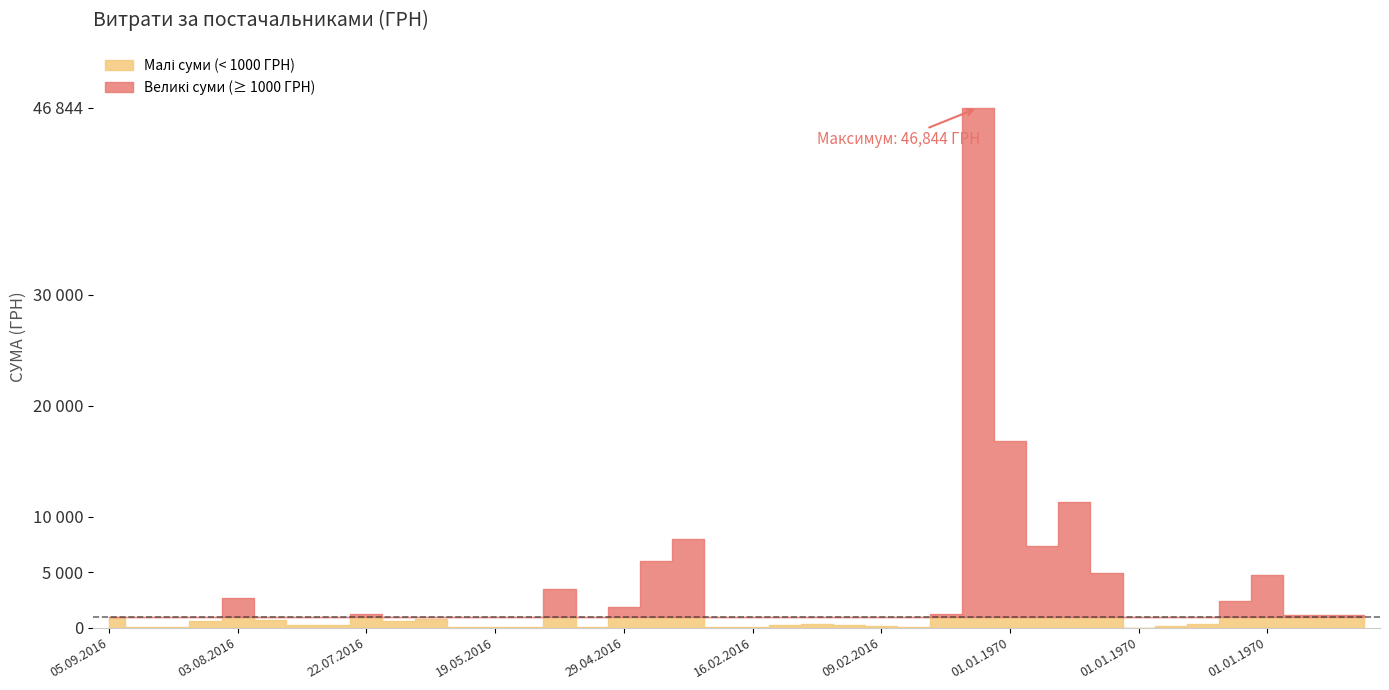

At which category does the data reach its first local peak?

03.08.2016